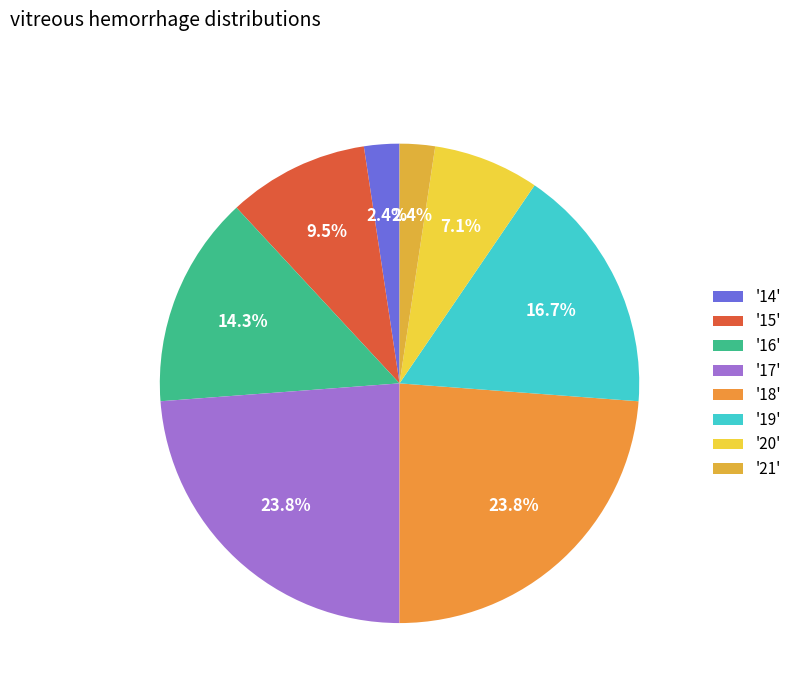

How many segments does this pie chart have?

8